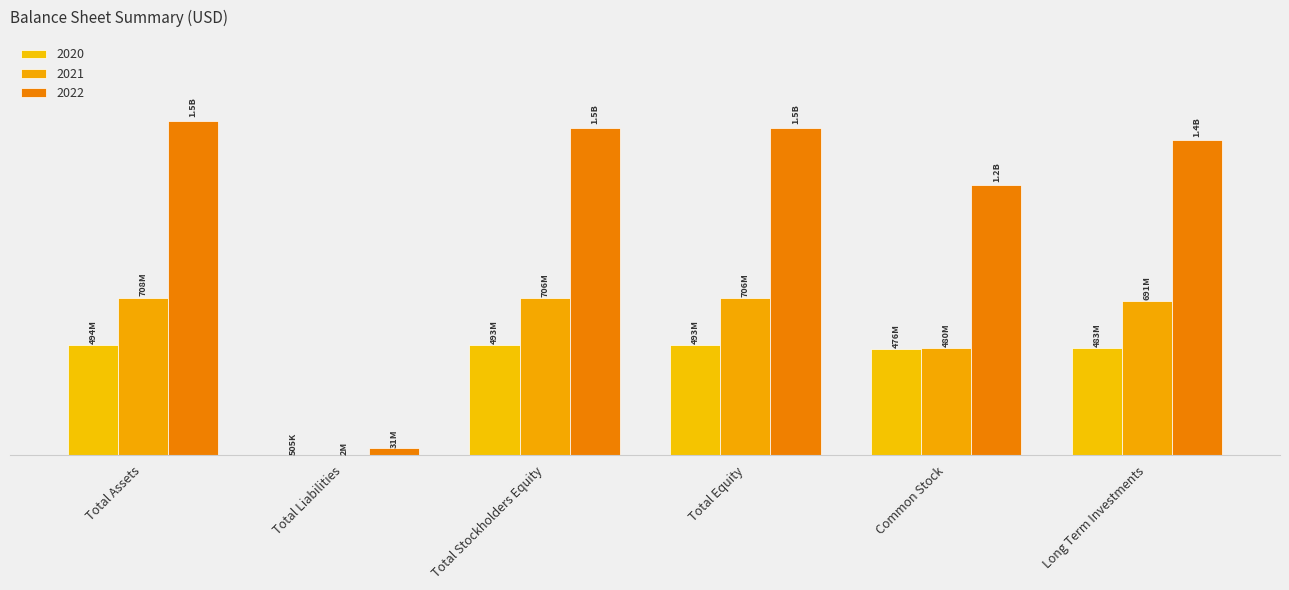

Which category has the lowest value in the 2022 series?

Total Liabilities